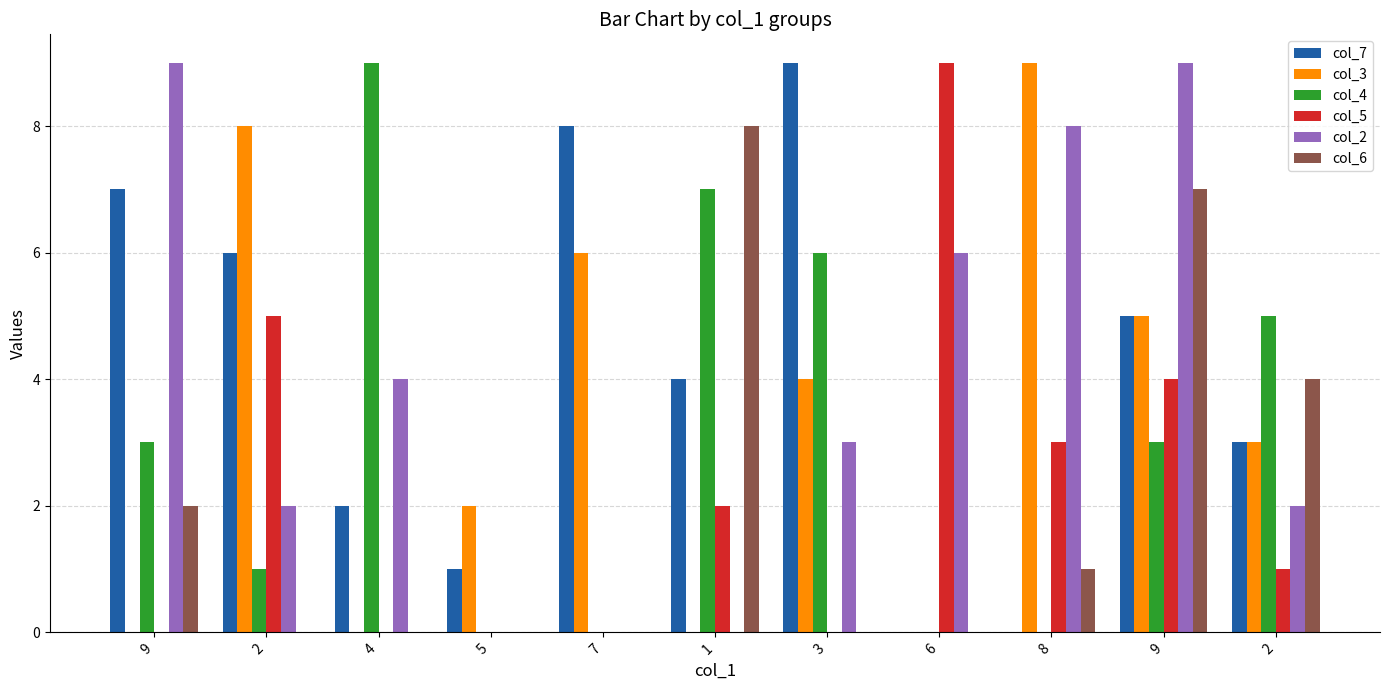

The col_6 series shows 0 at 5. True or false?

True